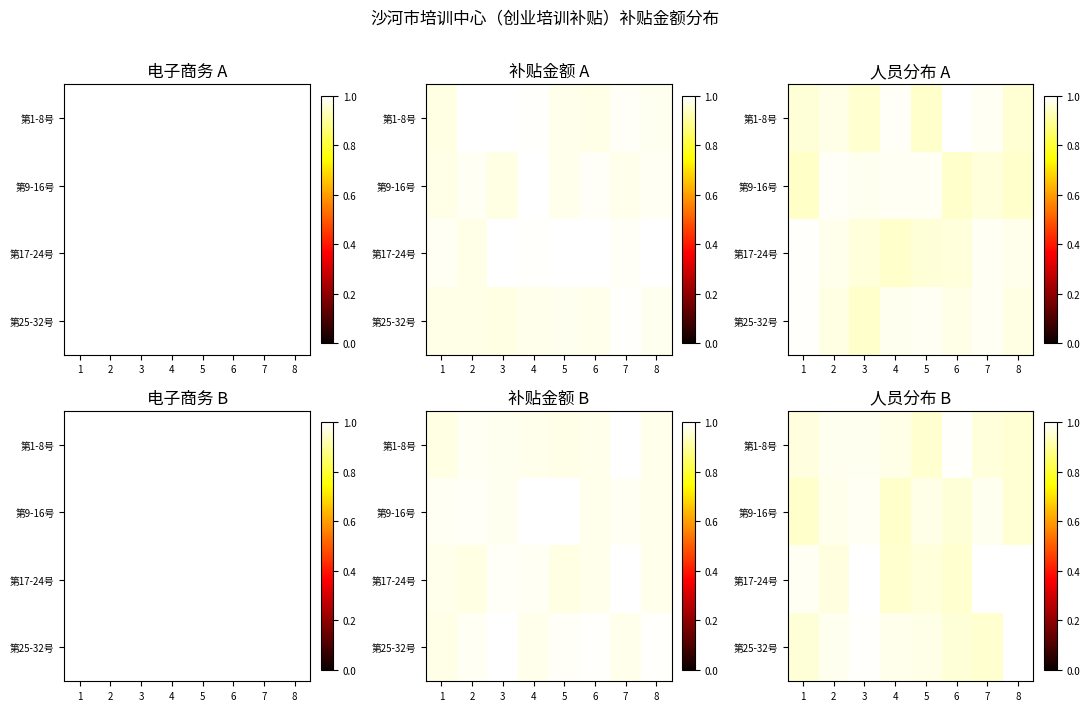

Which has a higher value, 8 or 2?

2